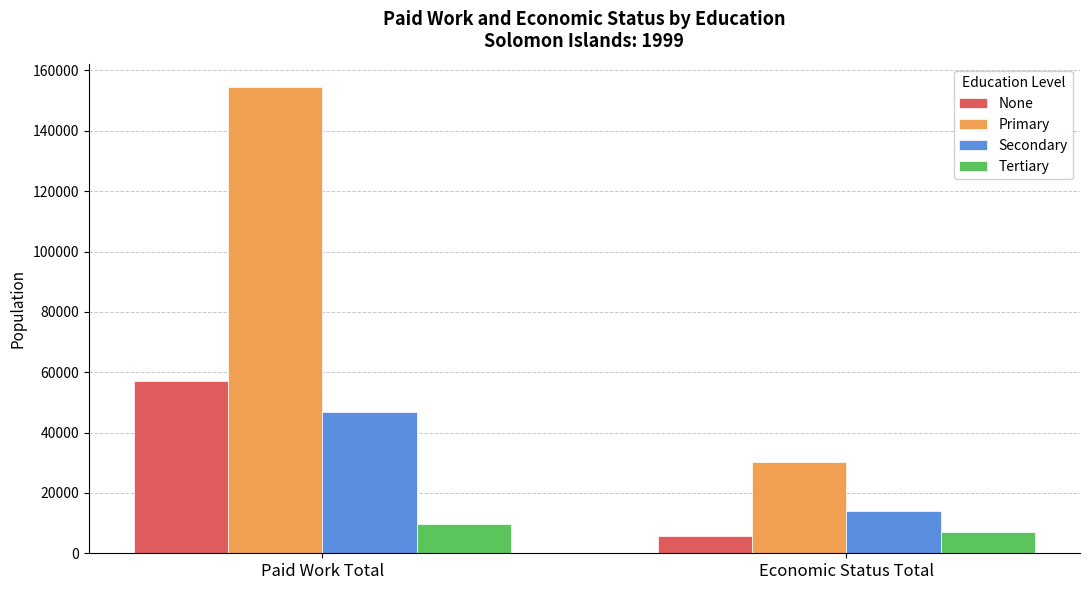

What is the total value across all series at Economic Status Total?

56962